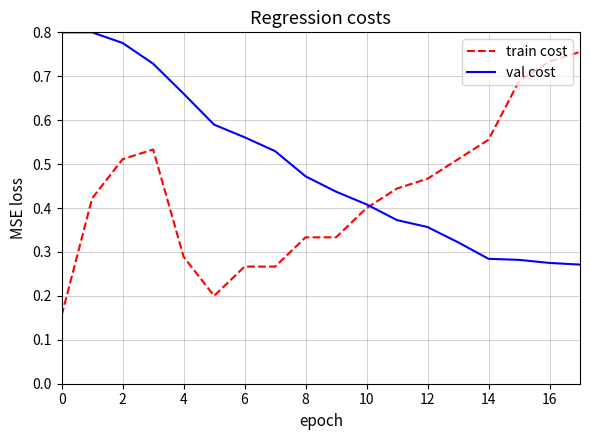

Rank the series by their maximum value, from lowest to highest.

train cost, val cost